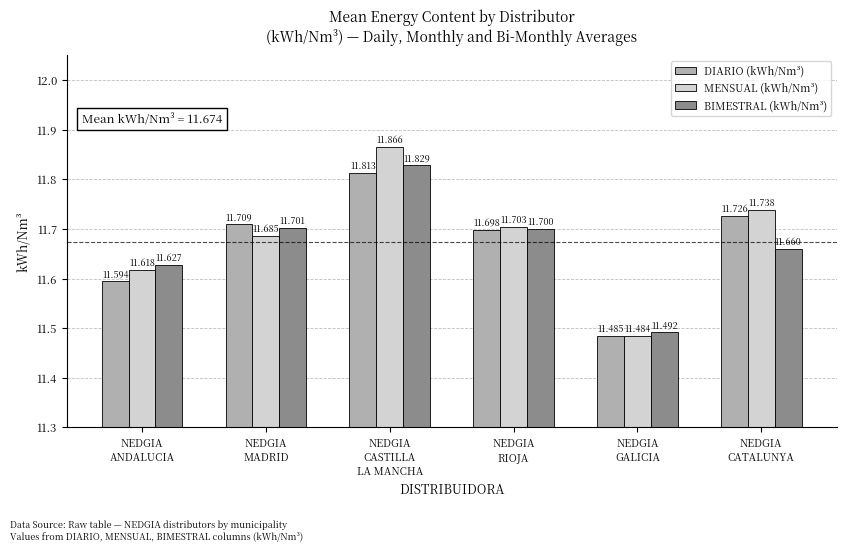

What is the smallest value displayed?

11.5